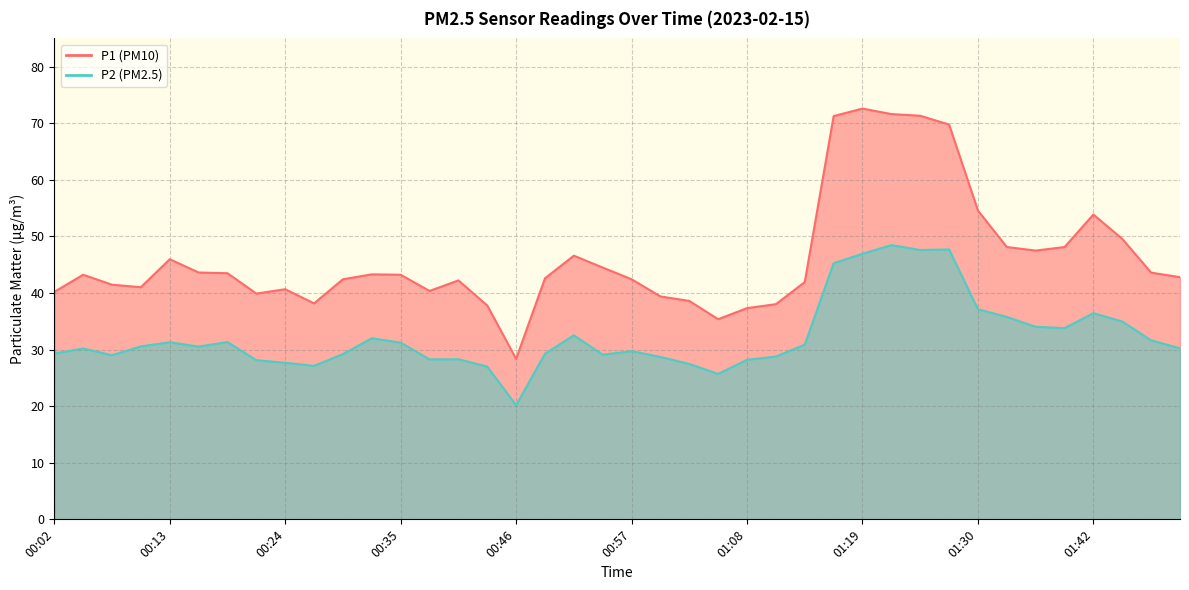

Rank the series by their average value, from lowest to highest.

P2, P1